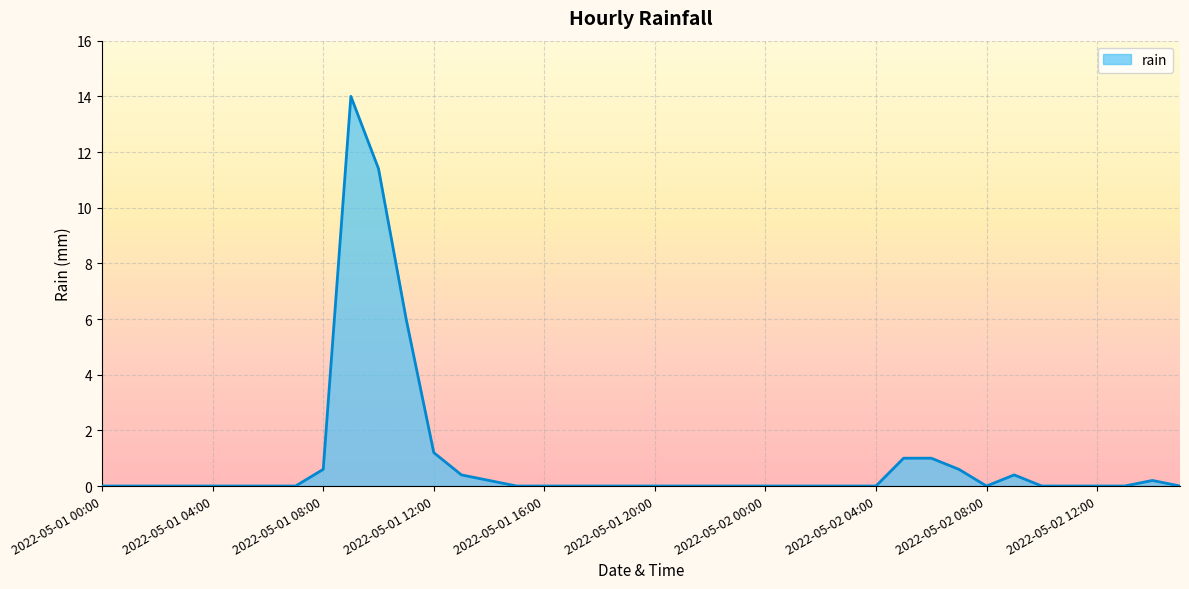

What is the greatest value displayed?

14.0